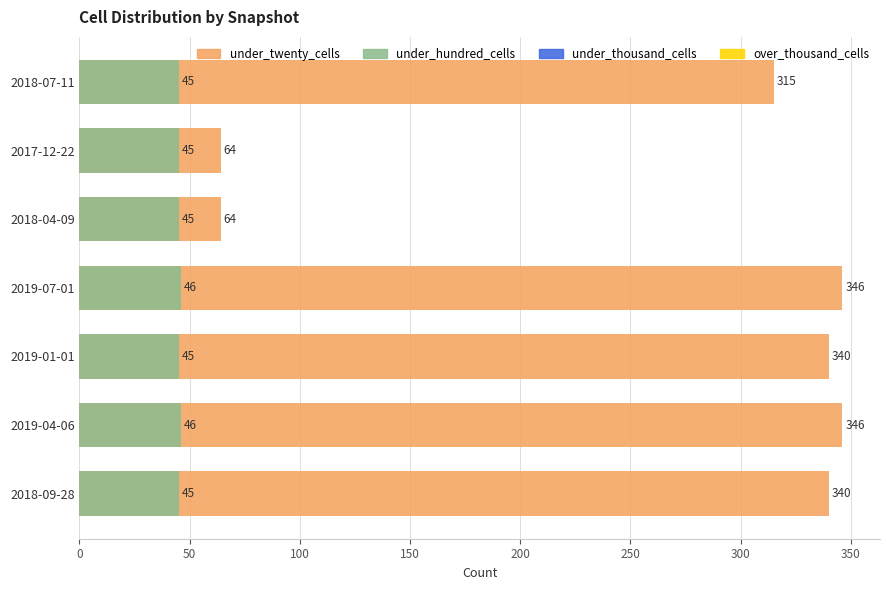

How many data points in under_twenty_cells are above 340?

2